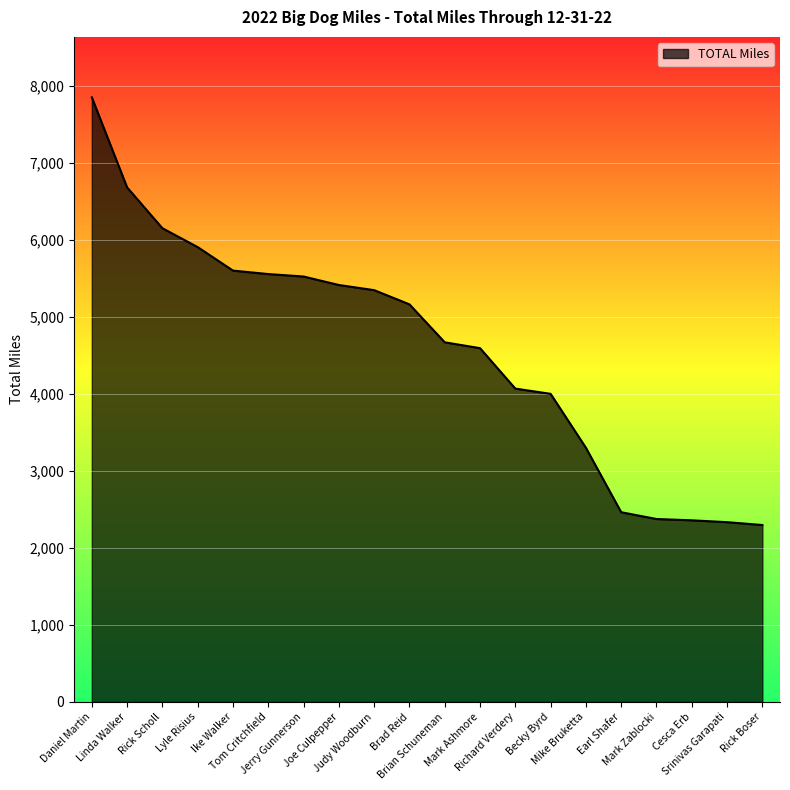

What is the difference between the second highest and second lowest values?

4346